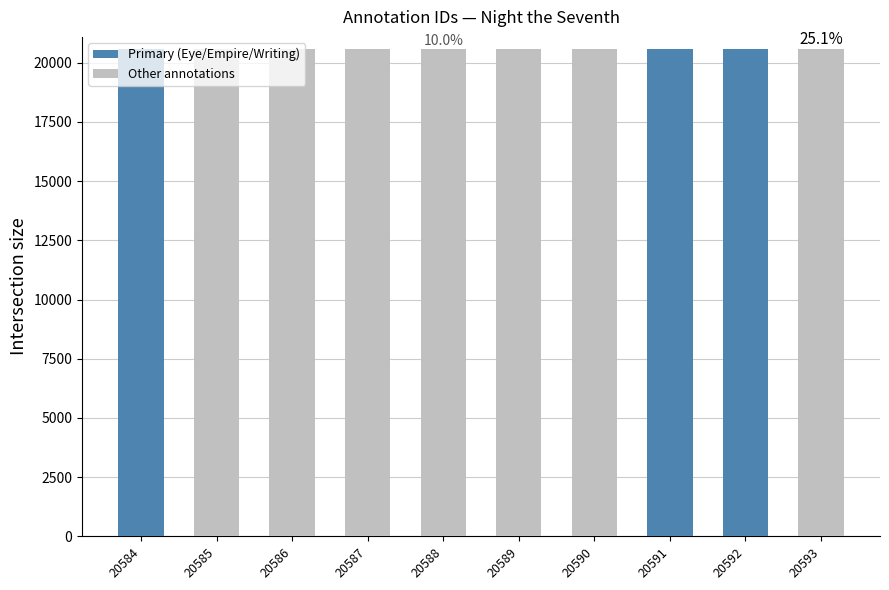

The value at 20584 is 7536. True or false?

False